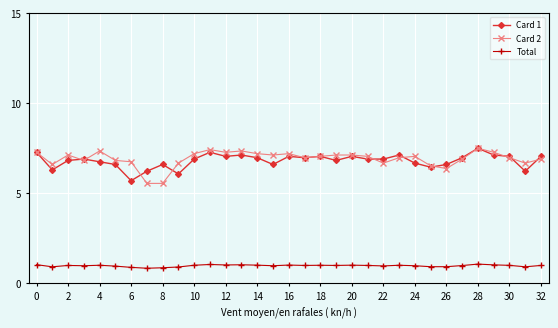

Which series has the widest spread of values?

Card 2